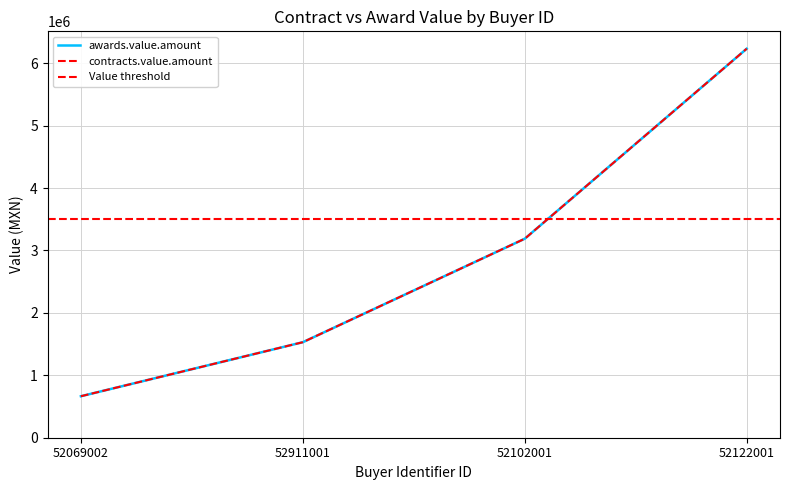

Is this an area chart (filled region under the line)?

No